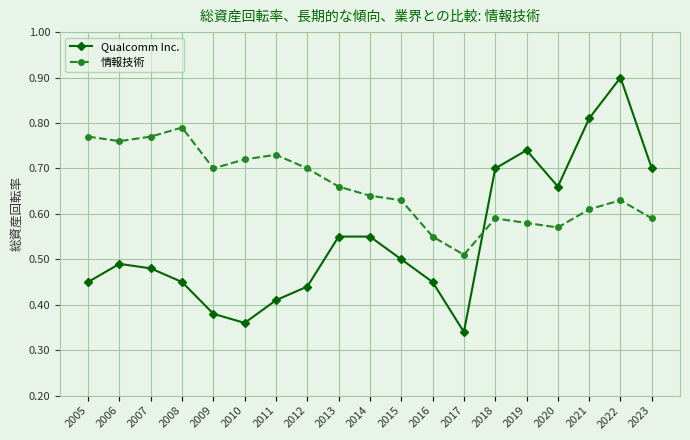

At which category does Qualcomm Inc. reach its first local valley?

2010